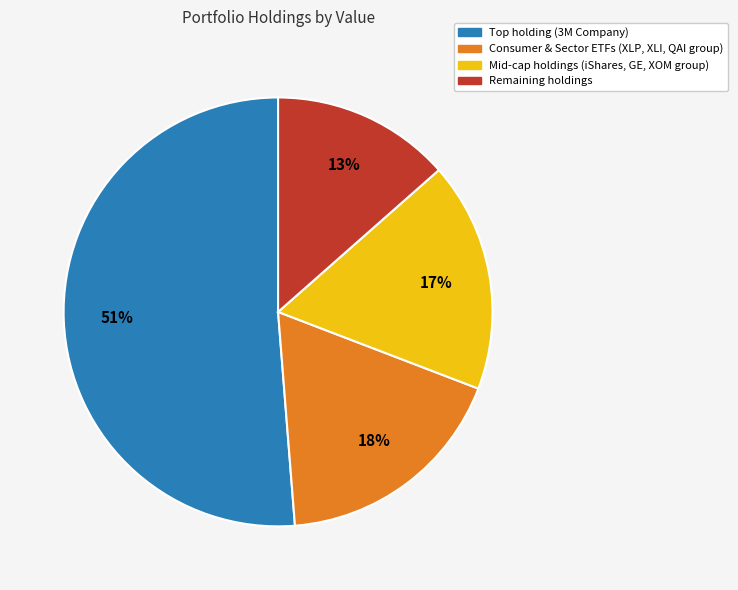

To the nearest percent, what is the difference between the largest and smallest slice percentages?

38%